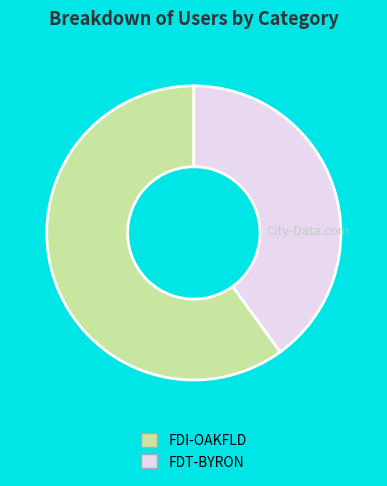

How many segments does this pie chart have?

2